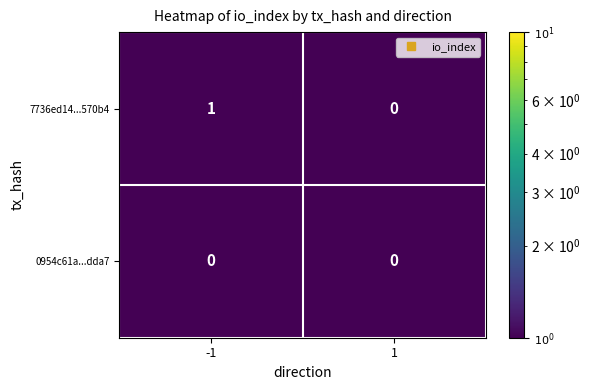

Which series has the largest total across all categories?

7736ed14...570b4